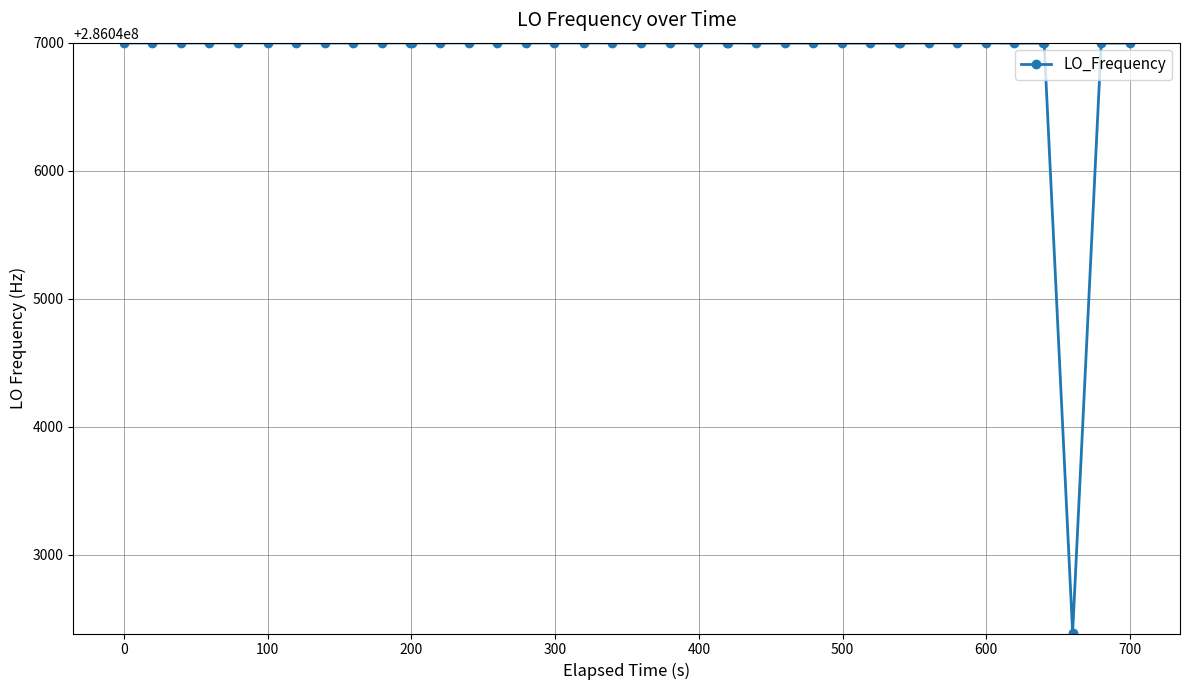

What is the value of the 10th point from the left?

286047000.5